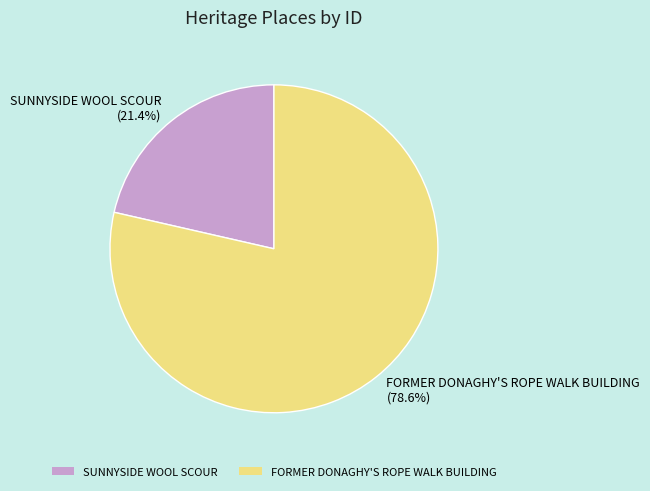

To the nearest percent, what percentage of the pie is FORMER DONAGHY'S ROPE WALK BUILDING?

79%